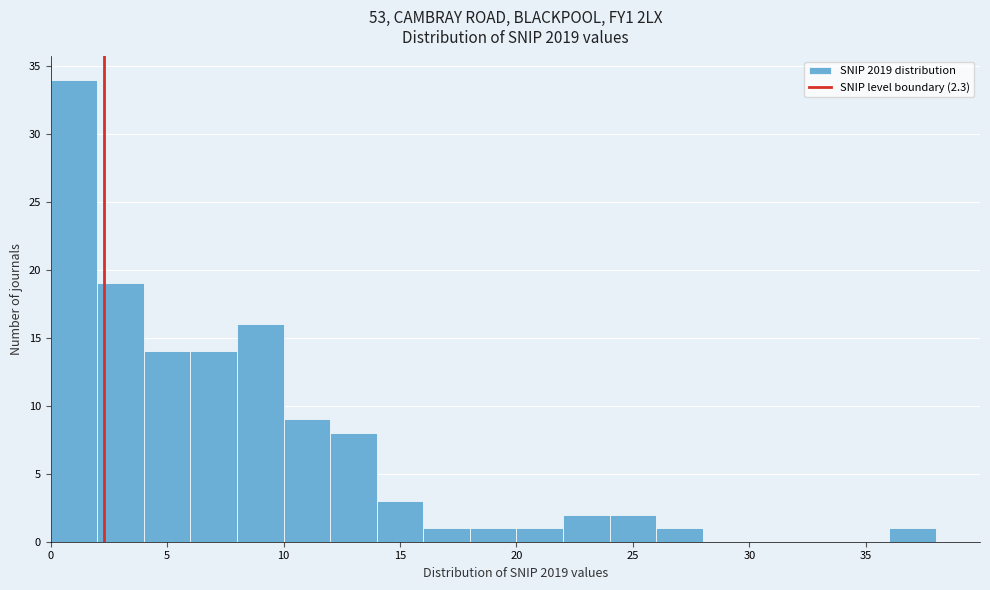

Reading left to right, transcribe this chart: for each bar, give the range it covers on the x-axis and its height. The values are not printed on the chart, so give them approximately, as read against the axis.

0 to 2: 34
2 to 4: 19
4 to 6: 14
6 to 8: 14
8 to 10: 16
10 to 12: 9
12 to 14: 8
14 to 16: 3
16 to 18: 1
18 to 20: 1
20 to 22: 1
22 to 24: 2
24 to 26: 2
26 to 28: 1
28 to 30: 0
30 to 32: 0
32 to 34: 0
34 to 36: 0
36 to 38: 1